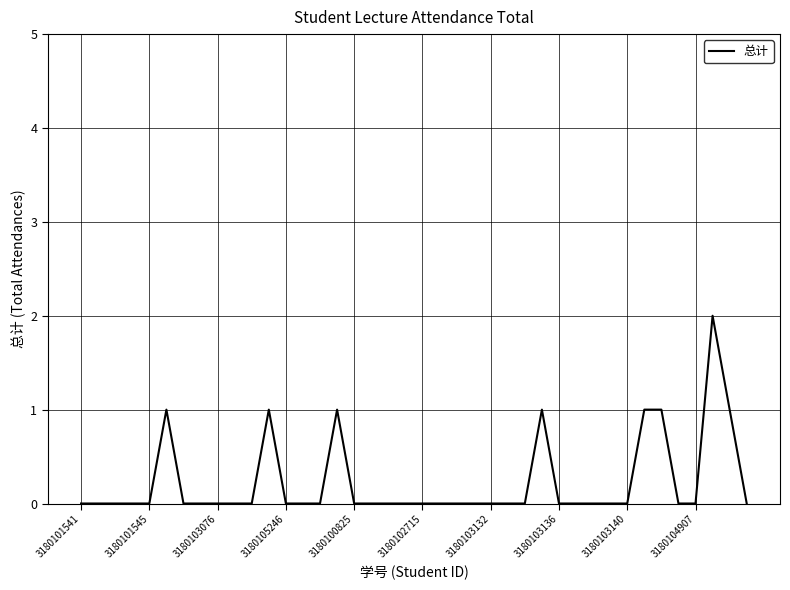

Does the chart display data point markers on the line(s)?

No